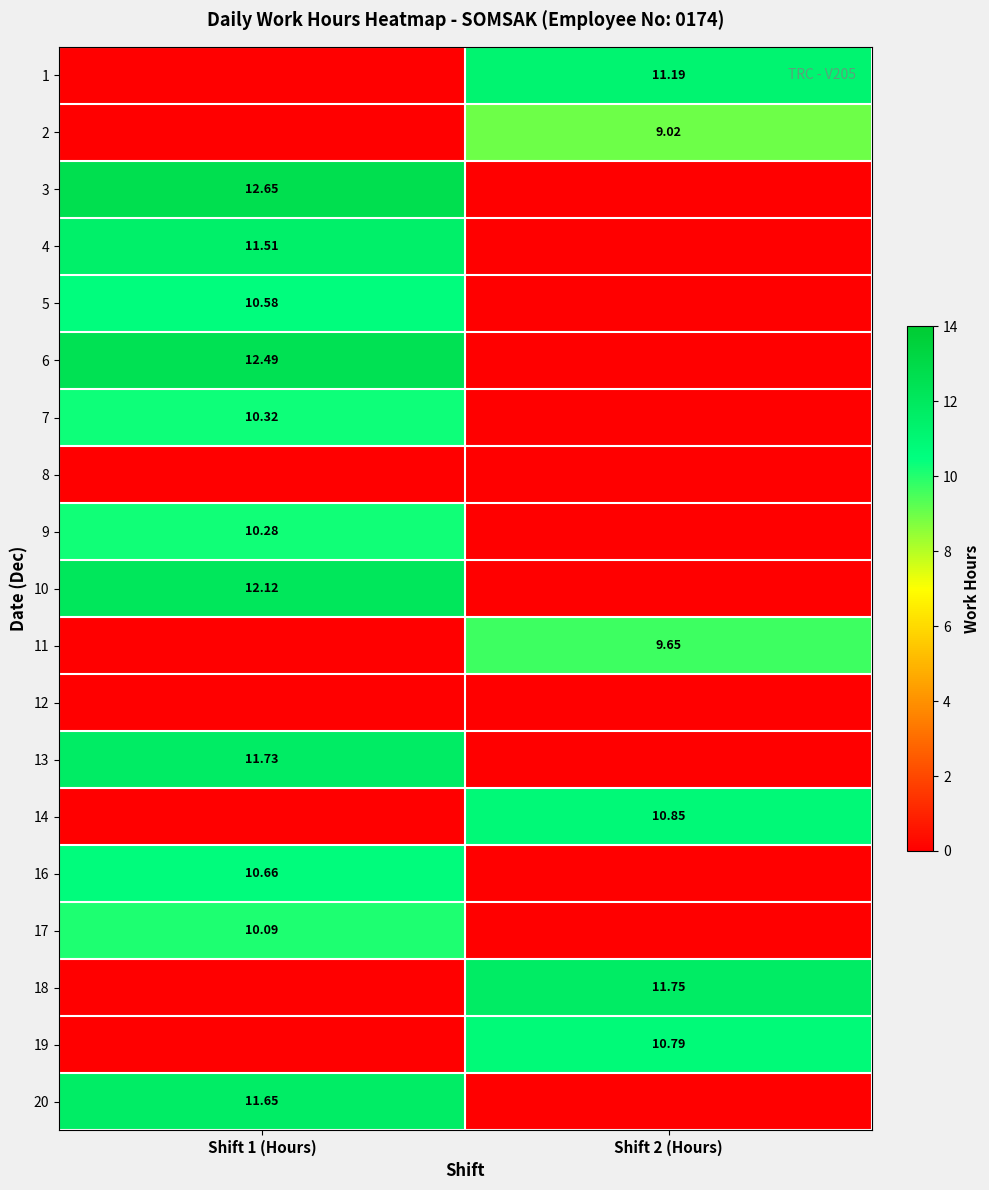

How many categories are shown in the chart?

2